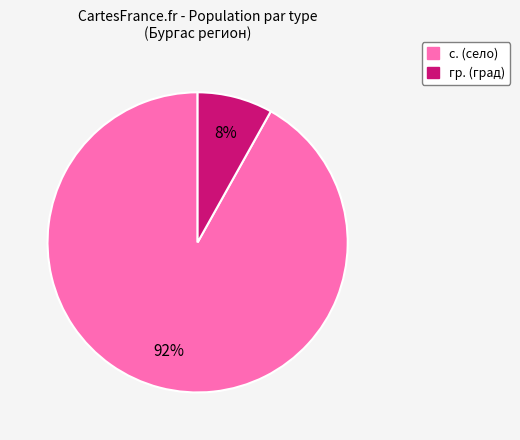

Rank the categories by value from lowest to highest.

гр., с.